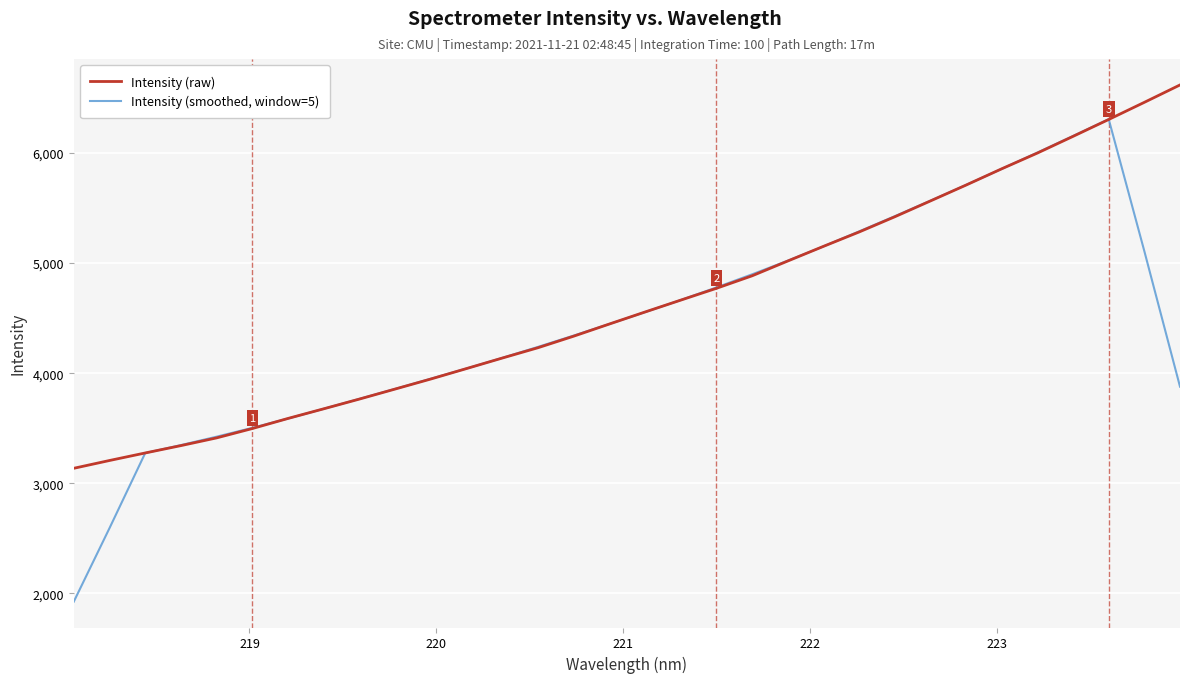

What is the maximum value shown in the chart?

6619.1